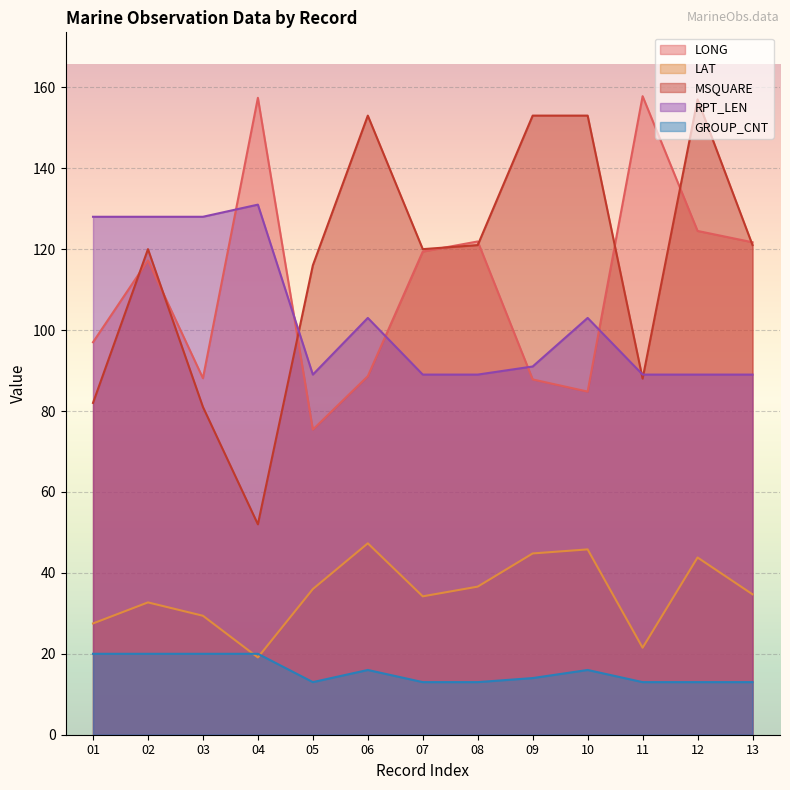

Reading left to right, extract all data points from this chart.

LONG: 01=97.0	02=117.2	03=88.1	04=157.4	05=75.4	06=88.6	07=119.4	08=121.9	09=87.8	10=84.8	11=157.8	12=124.5	13=121.7
LAT: 01=27.5	02=32.7	03=29.4	04=19.1	05=36.0	06=47.3	07=34.2	08=36.6	09=44.8	10=45.8	11=21.5	12=43.8	13=34.7
MSQUARE: 01=82.0	02=120.0	03=81.0	04=52.0	05=116.0	06=153.0	07=120.0	08=121.0	09=153.0	10=153.0	11=88.0	12=157.0	13=121.0
RPT_LEN: 01=128.0	02=128.0	03=128.0	04=131.0	05=89.0	06=103.0	07=89.0	08=89.0	09=91.0	10=103.0	11=89.0	12=89.0	13=89.0
GROUP_CNT: 01=20.0	02=20.0	03=20.0	04=20.0	05=13.0	06=16.0	07=13.0	08=13.0	09=14.0	10=16.0	11=13.0	12=13.0	13=13.0